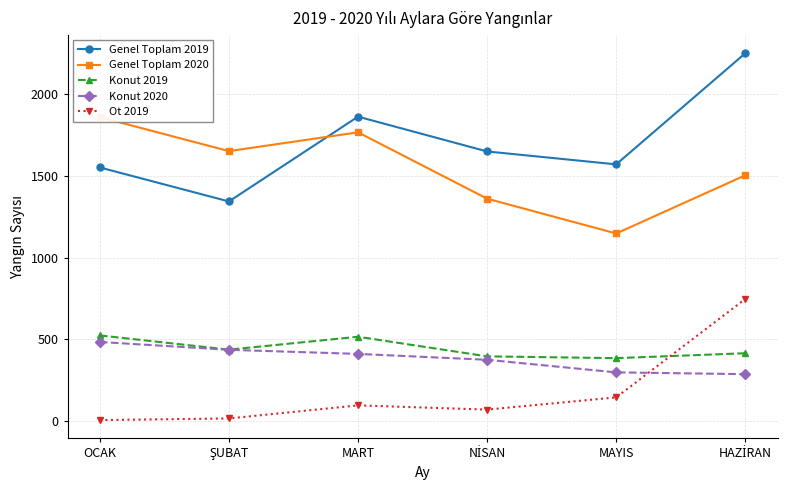

What is the sum of all Genel Toplam 2020 values?

9292